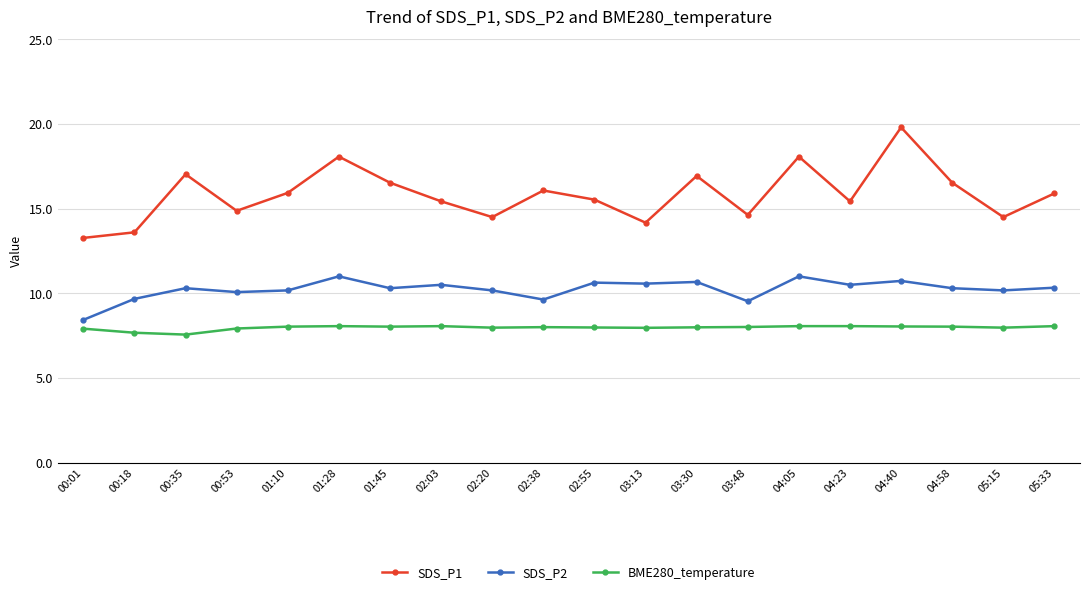

Which series has the largest total across all categories?

SDS_P1